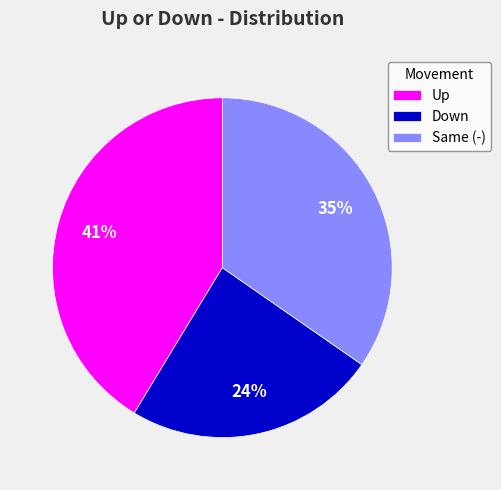

The Down slice represents 30% of the pie. True or false?

False